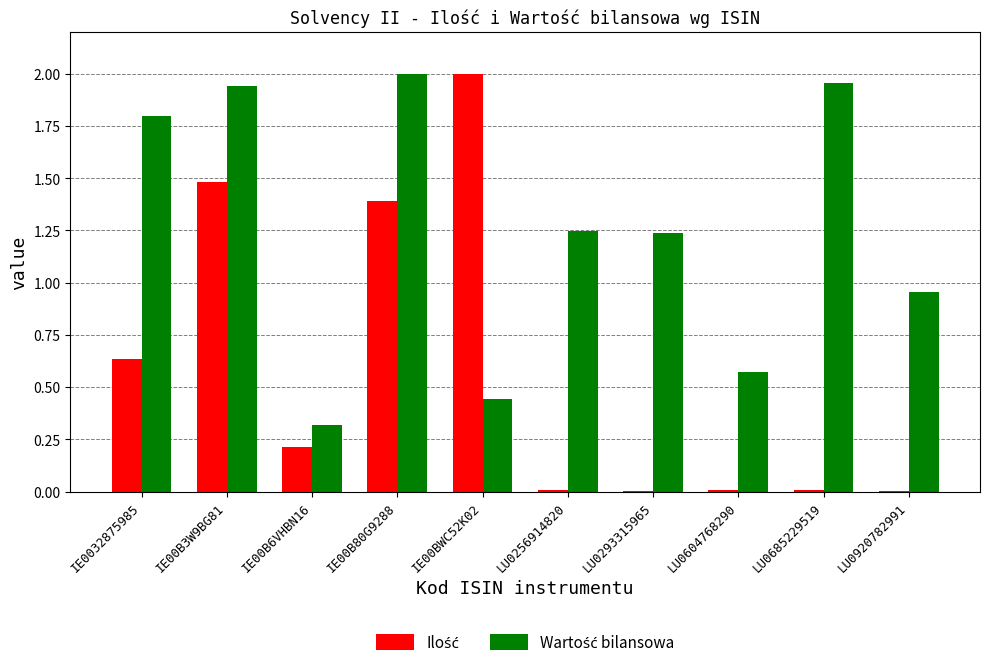

What is the total value across all series at IE00B80G9288?

3.4